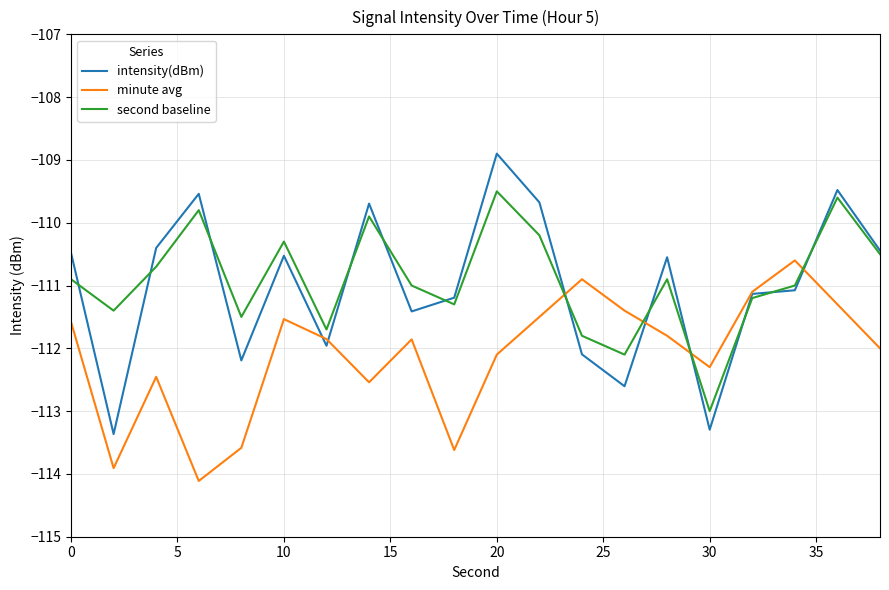

Which series has the widest spread of values?

intensity(dBm)